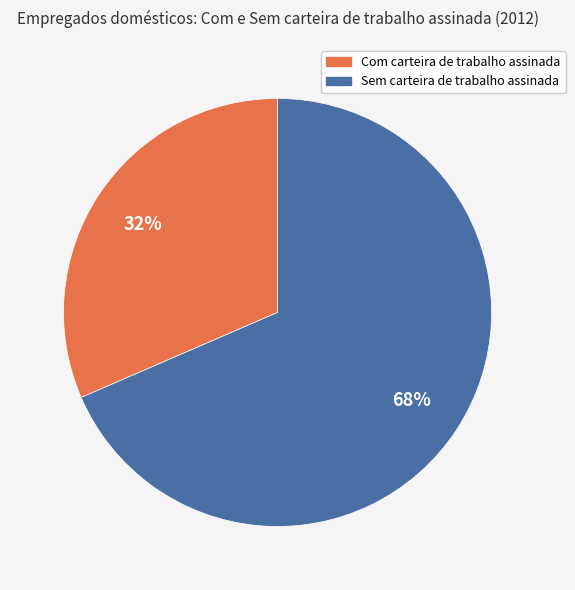

True or false: Sem carteira de trabalho assinada accounts for 68% of the total.

True